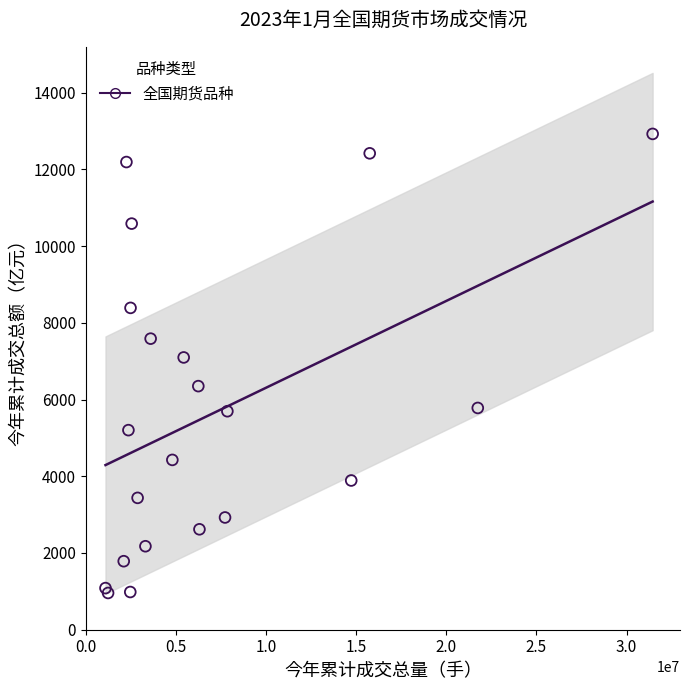

What Y value in the scatter plot is closest to 6941?

7097.6